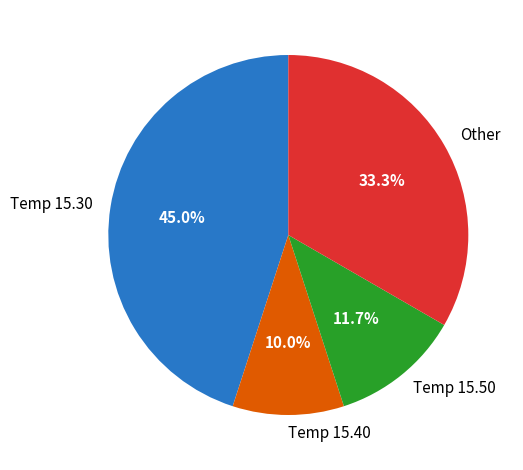

How many slices are in this pie chart?

4